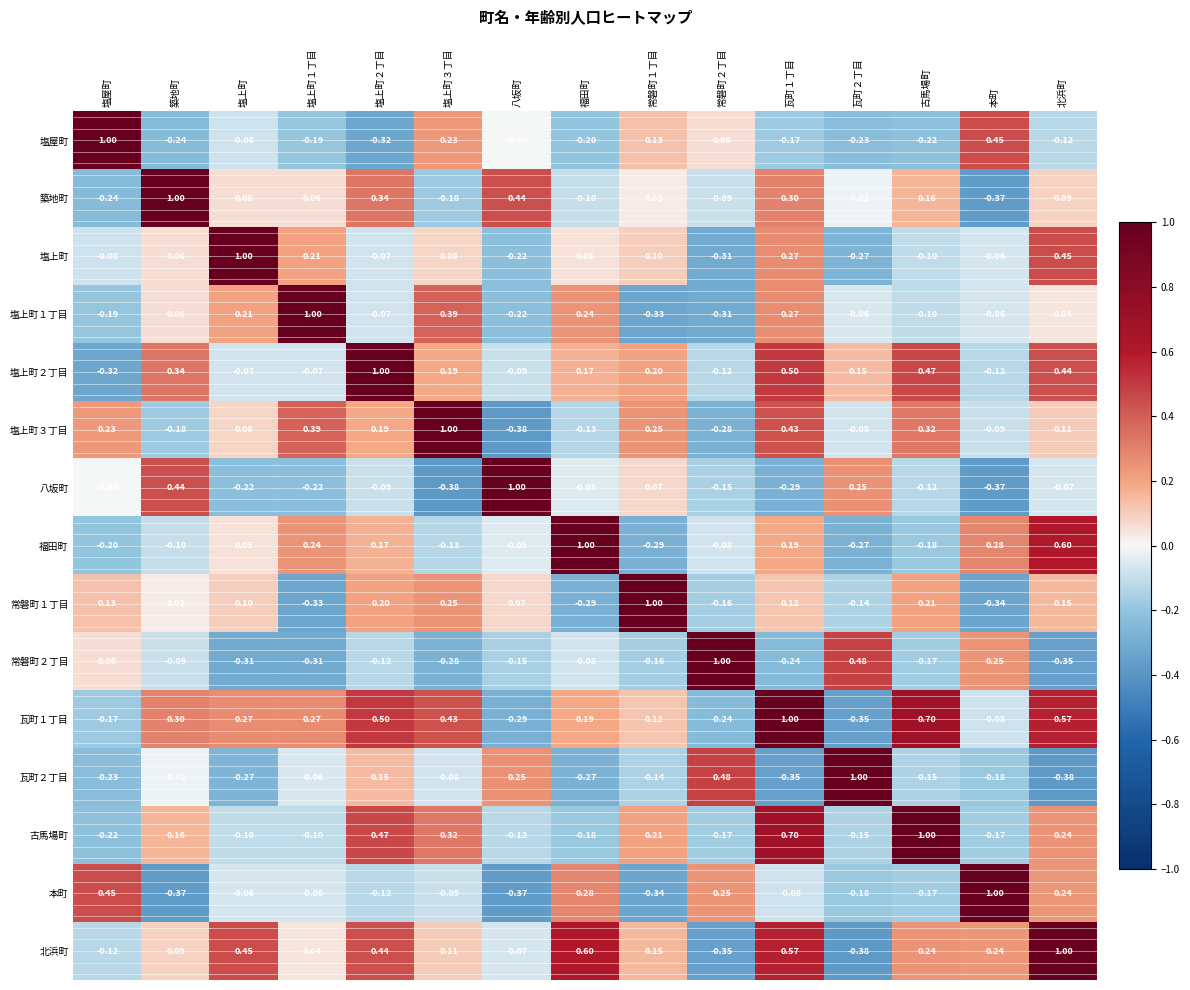

Which series has the largest total across all categories?

瓦町１丁目